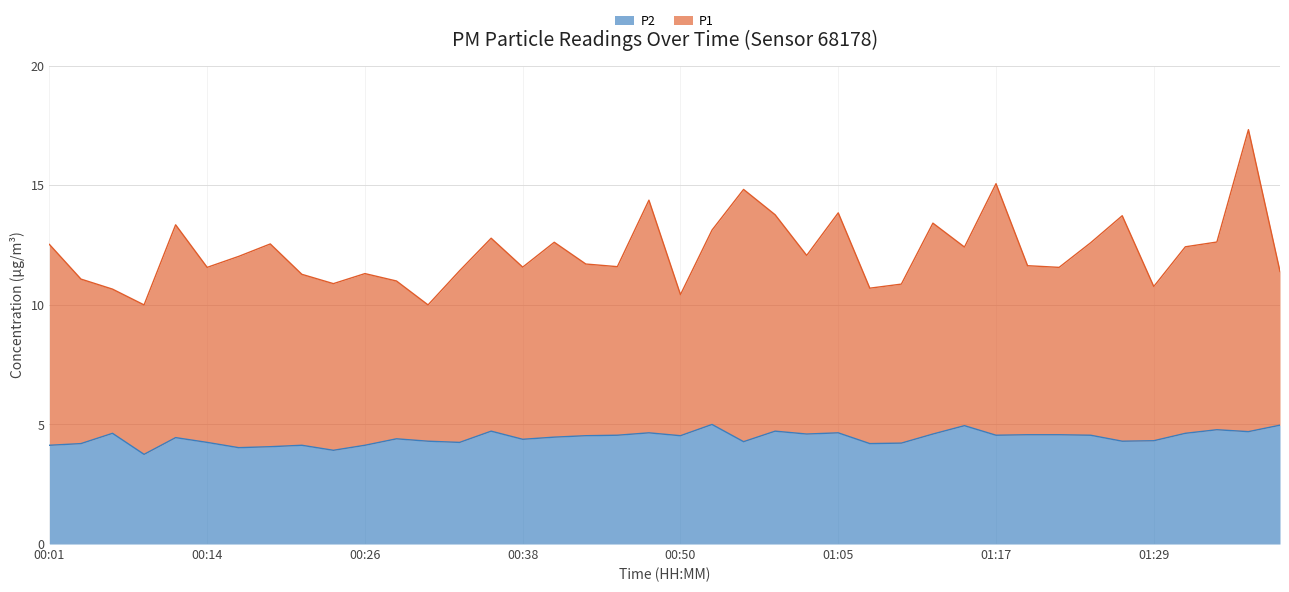

At which label does P1 first exceed 12?

00:01